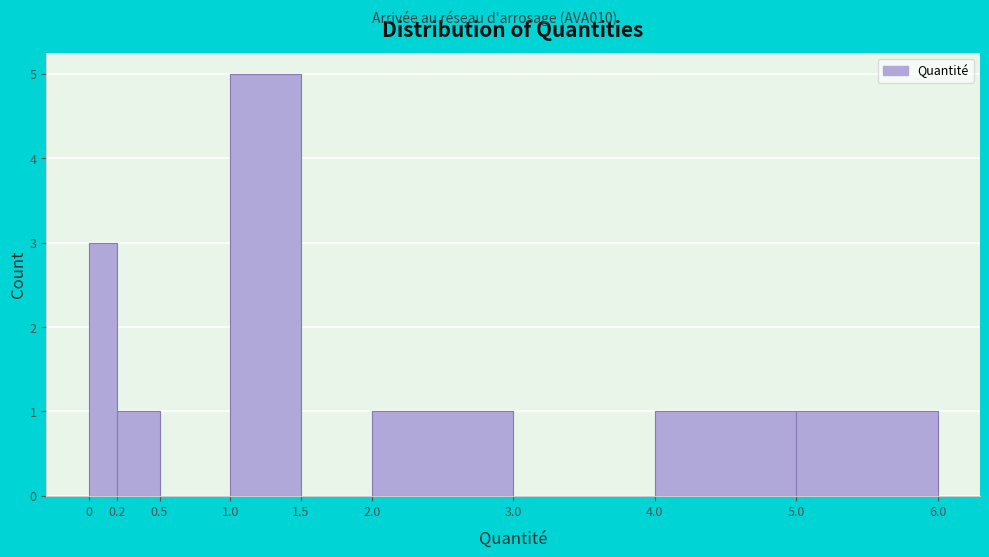

Over which range of the x-axis is the bar tallest?

1.0 to 1.5